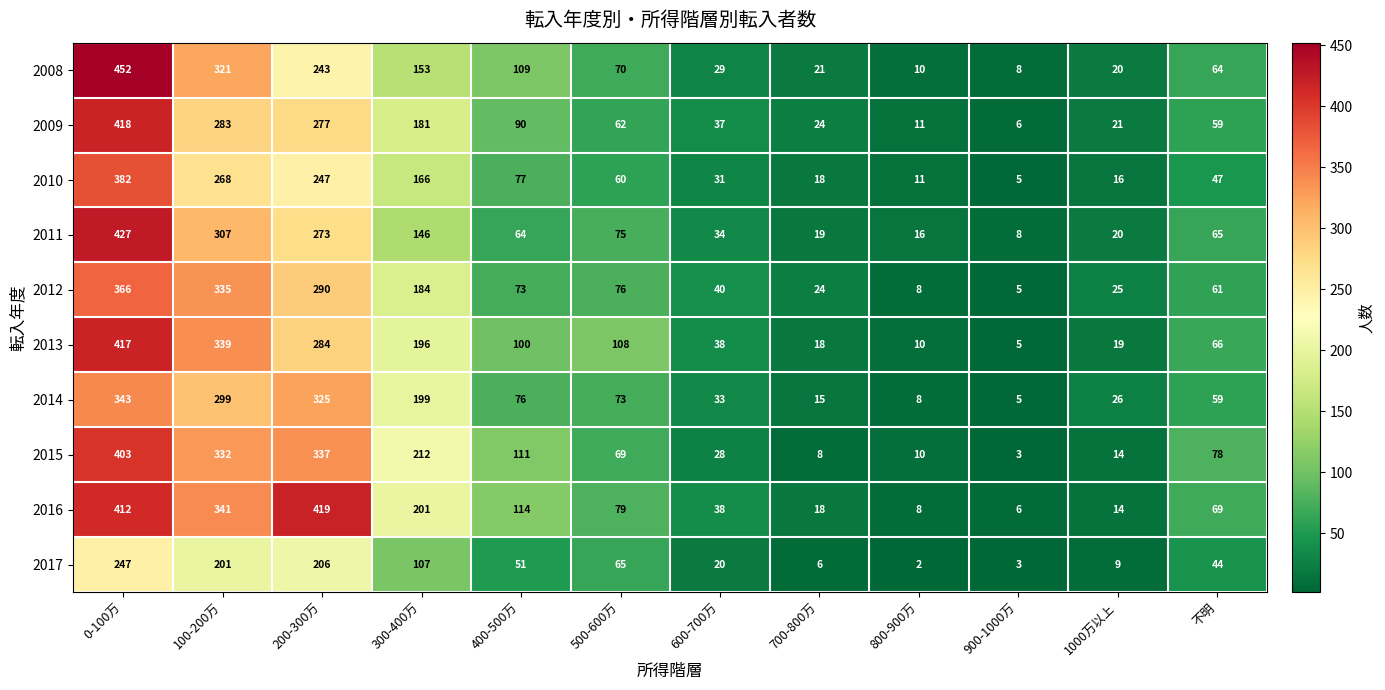

What is the difference between the maximum and minimum values in the 2010 series?

377